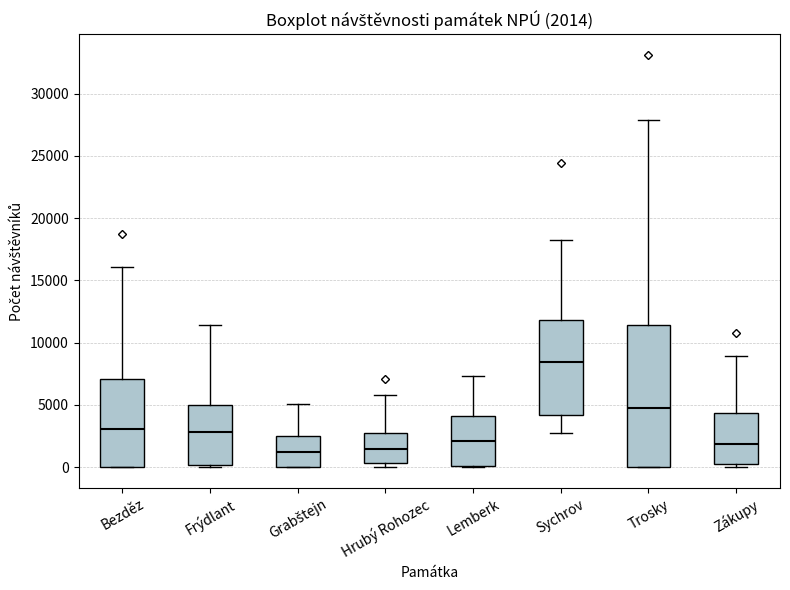

Which box's median line is the highest?

Sychrov